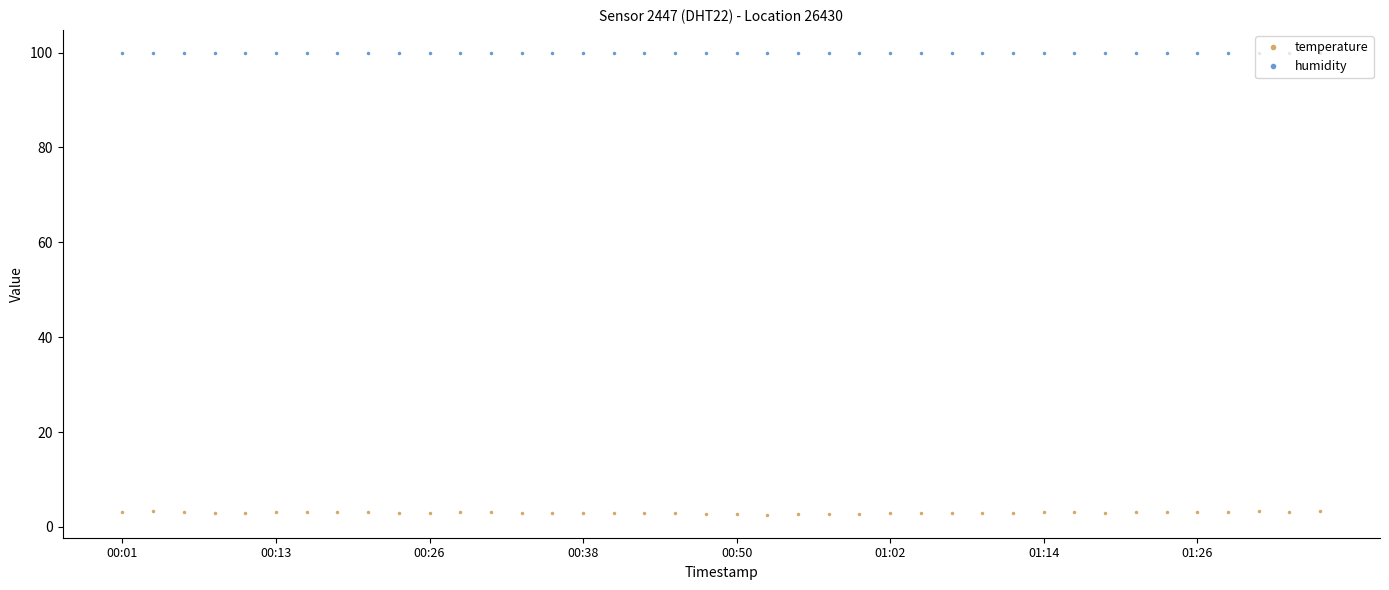

Which series has the largest total across all categories?

humidity